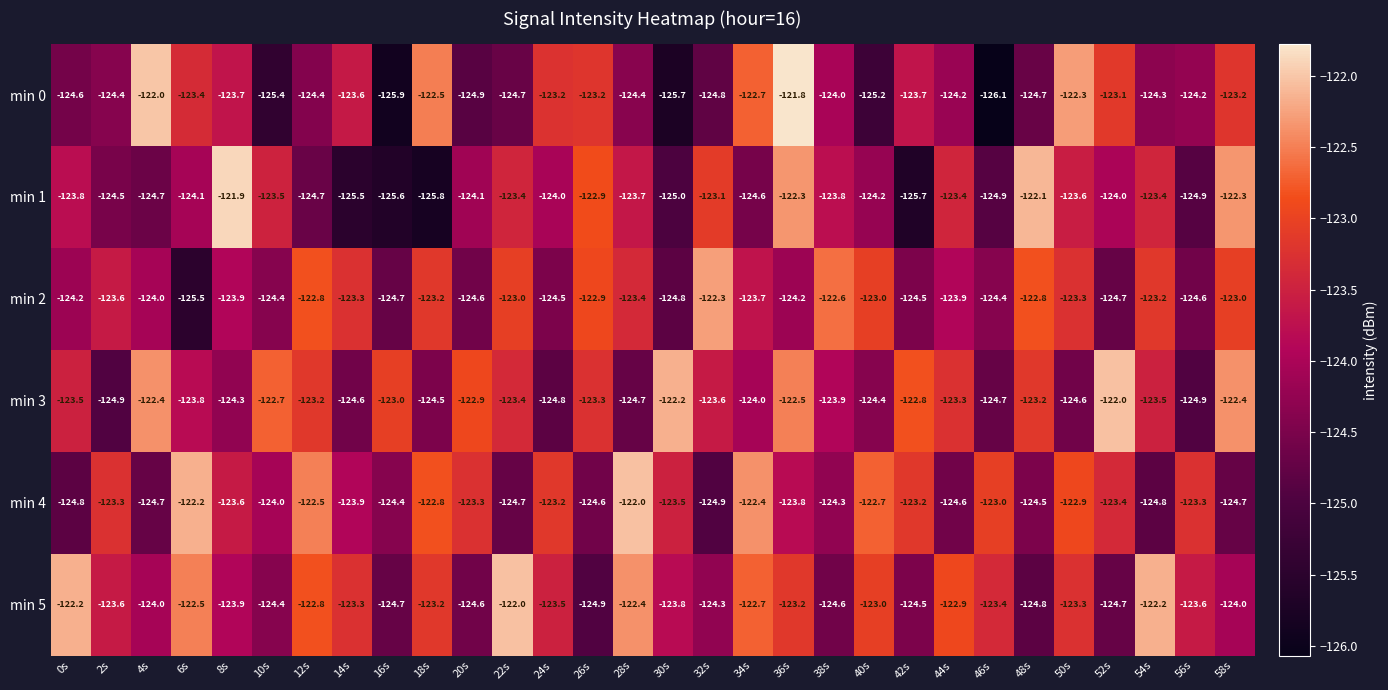

What is the sum of all min 4 values?

-3710.0